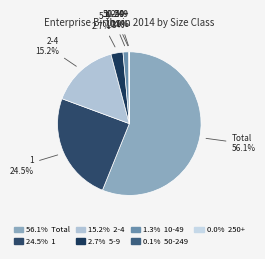

To the nearest percent, what is the difference between the largest and smallest slice percentages?

56%